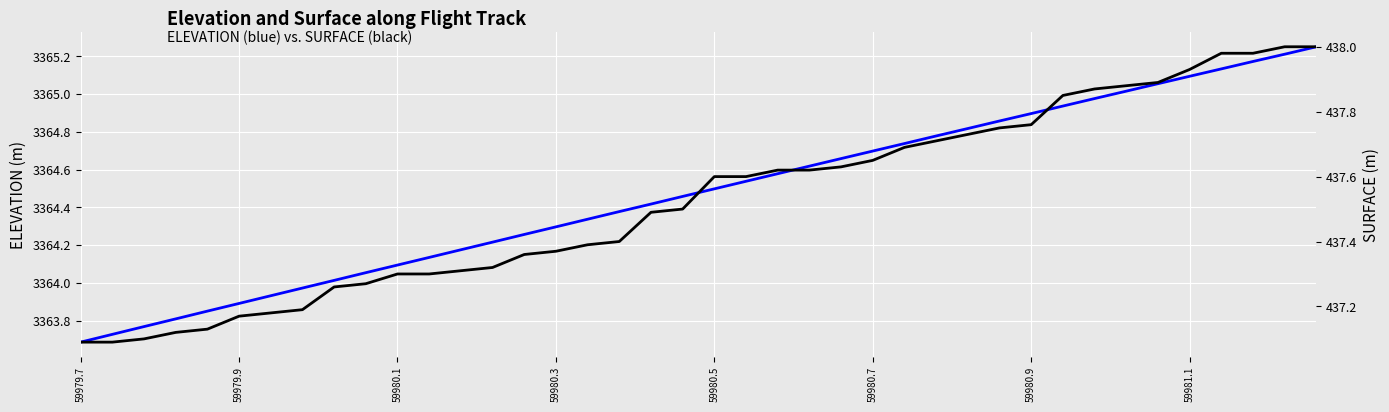

What is the sum of all ELEVATION values?

134579.0